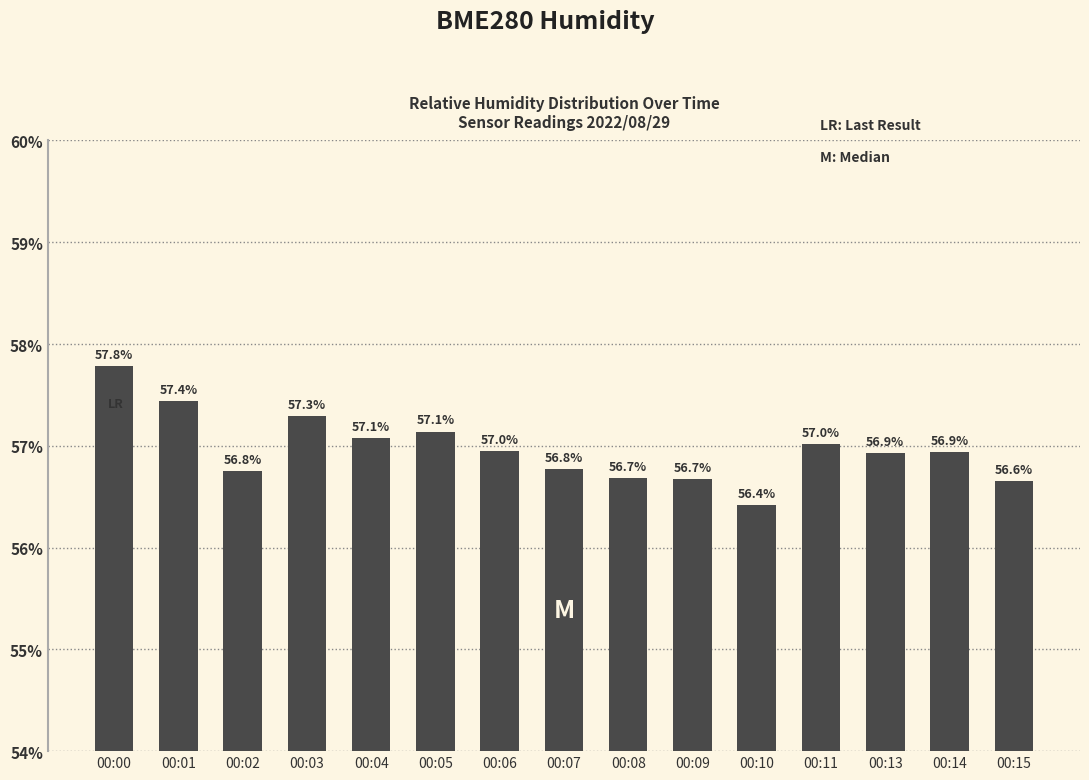

Which category has the highest value across all series?

00:00